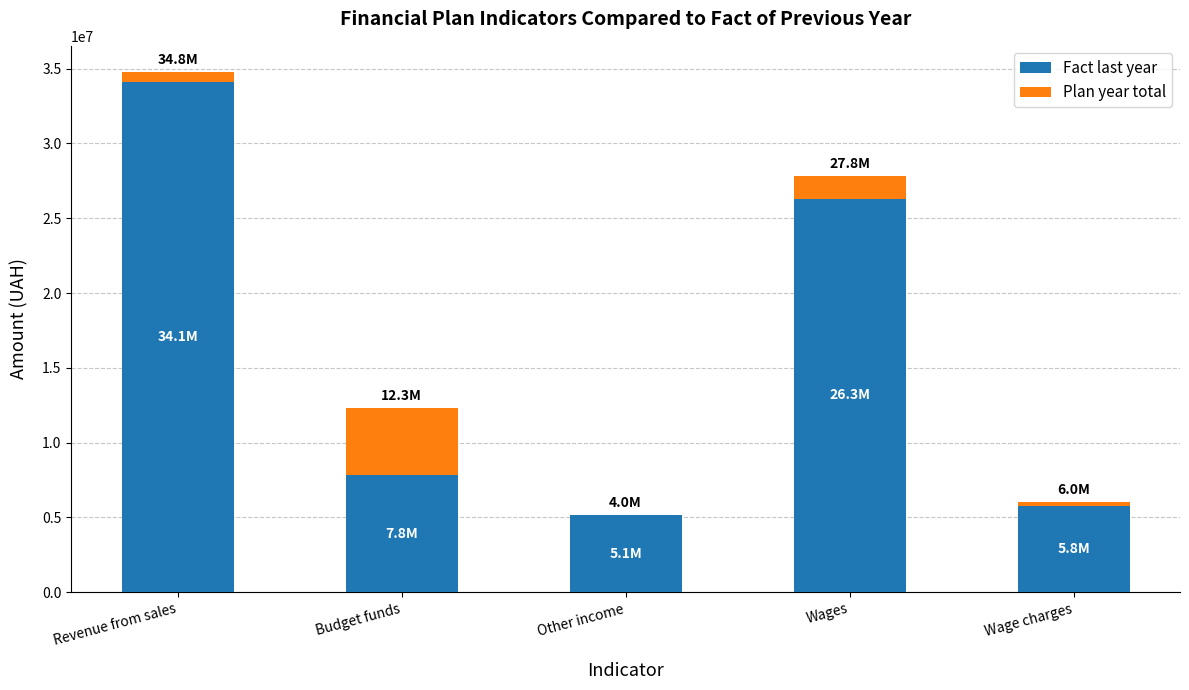

True or false: Fact last year has a value of 5139533.0 at Other income.

True